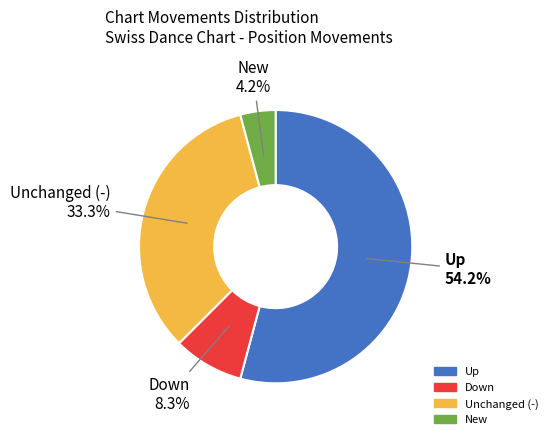

Rank the categories by value from highest to lowest.

Up, Unchanged (-), Down, New